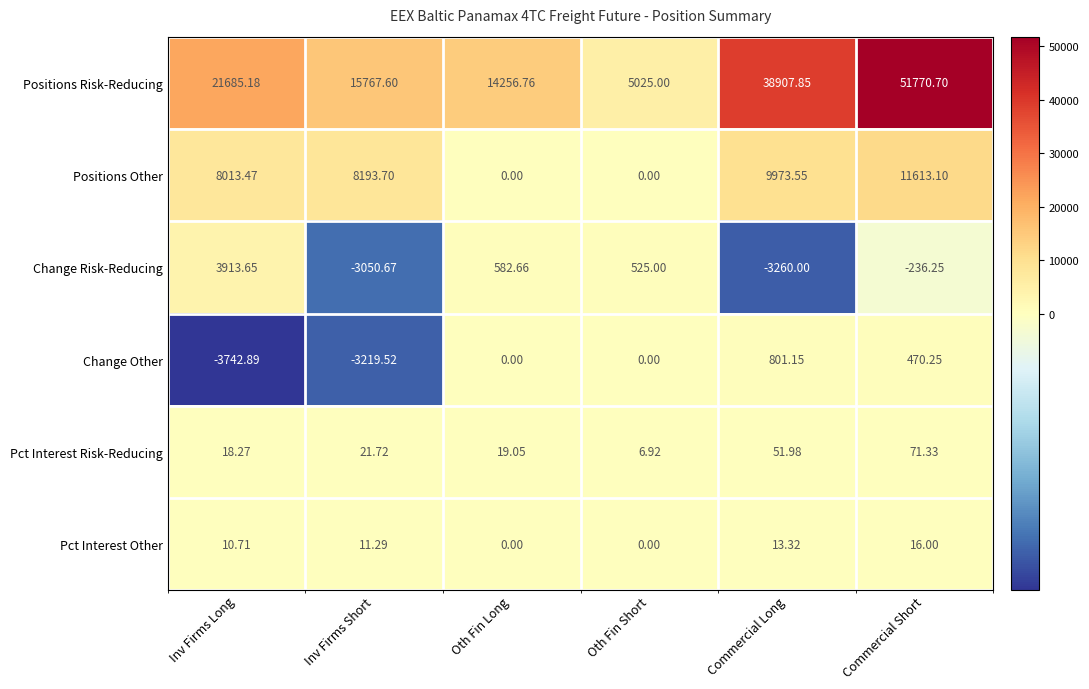

Is the value of Pct Interest Risk-Reducing at Inv Firms Short greater than the value of Positions Risk-Reducing at Inv Firms Short?

No